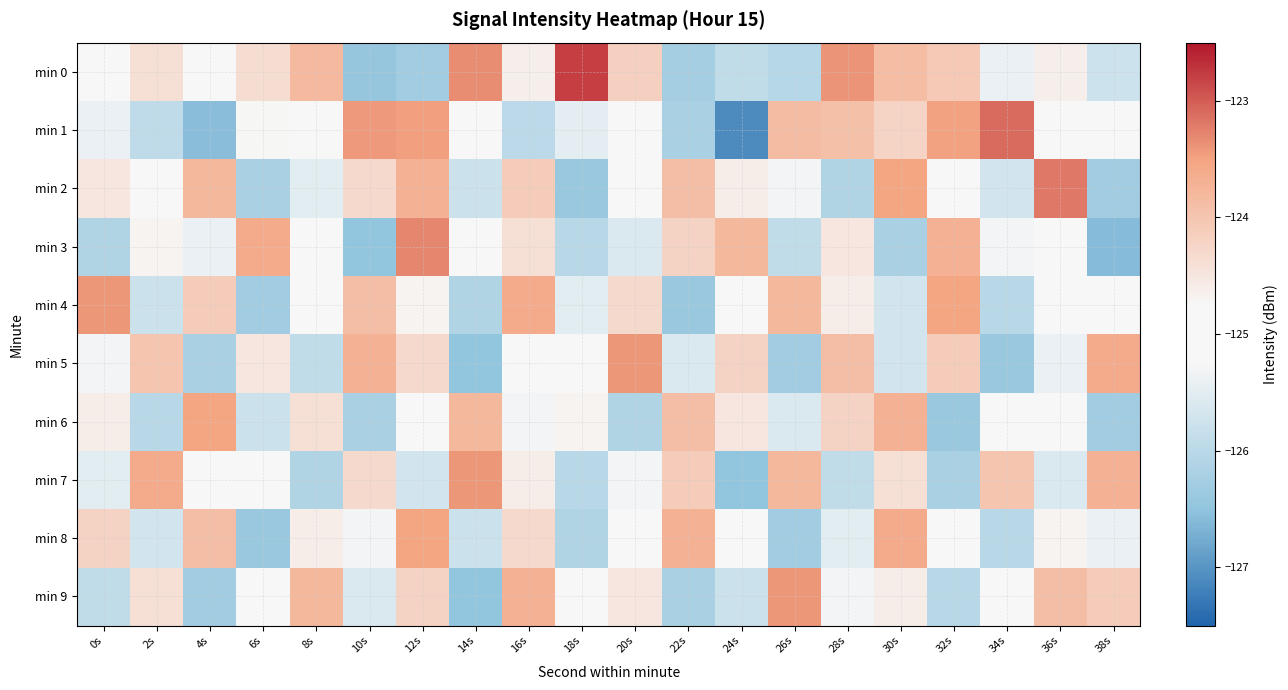

Count the number of categories in the chart.

20